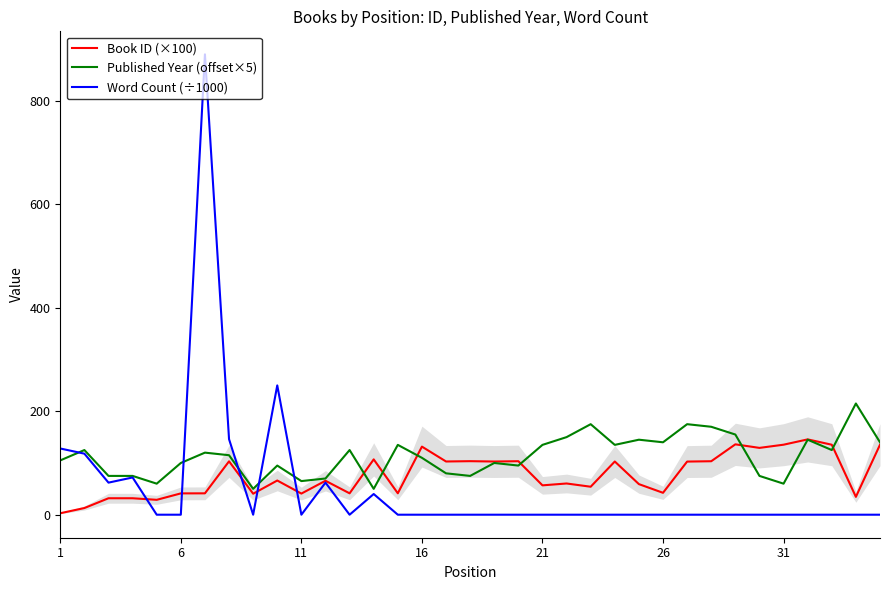

What is the lowest value of the Published Year (offset×5) series?

50.0